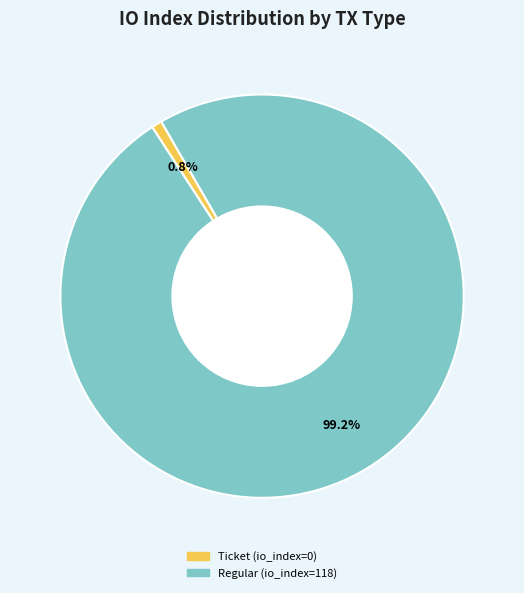

Is there any slice that represents more than half of the pie?

Yes